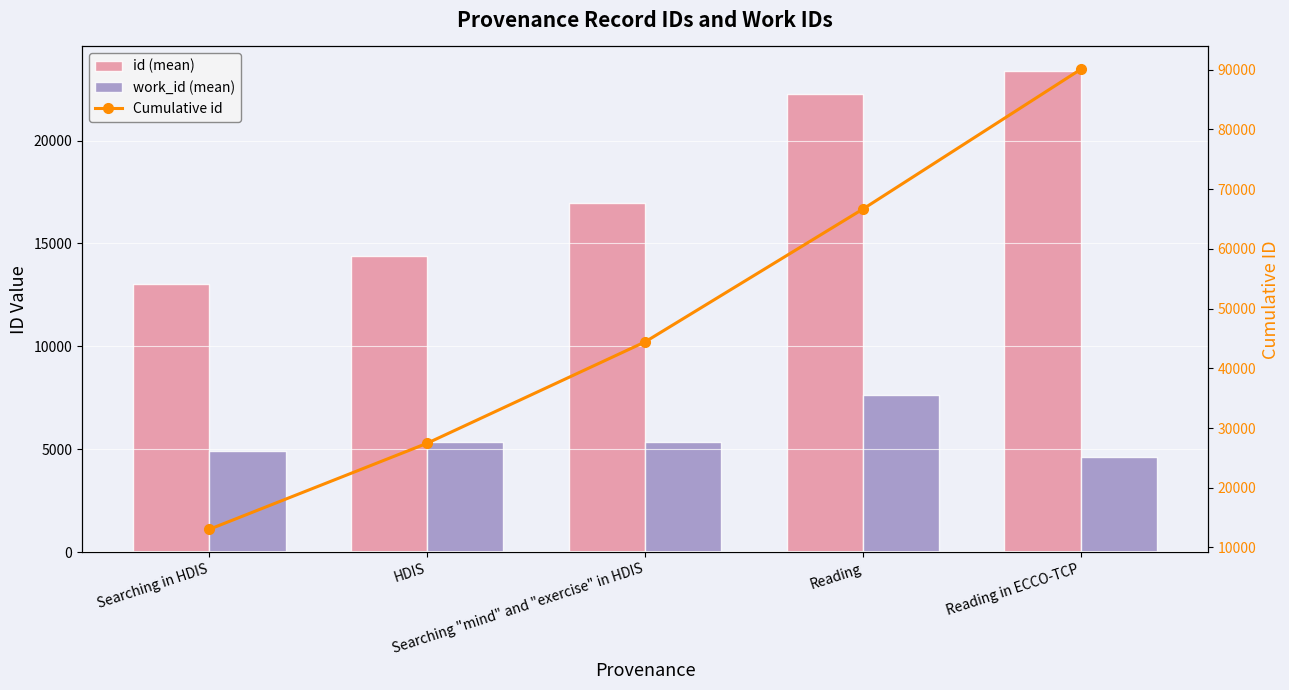

Reading right to left, extract all data points from this chart.

id (mean): 23400.0	22237.5	16958.0	14410.0	13053.0
work_id (mean): 4640.0	7617.0	5366.0	5366.0	4908.3
Cumulative id: 90058.5	66658.5	44421.0	27463.0	13053.0